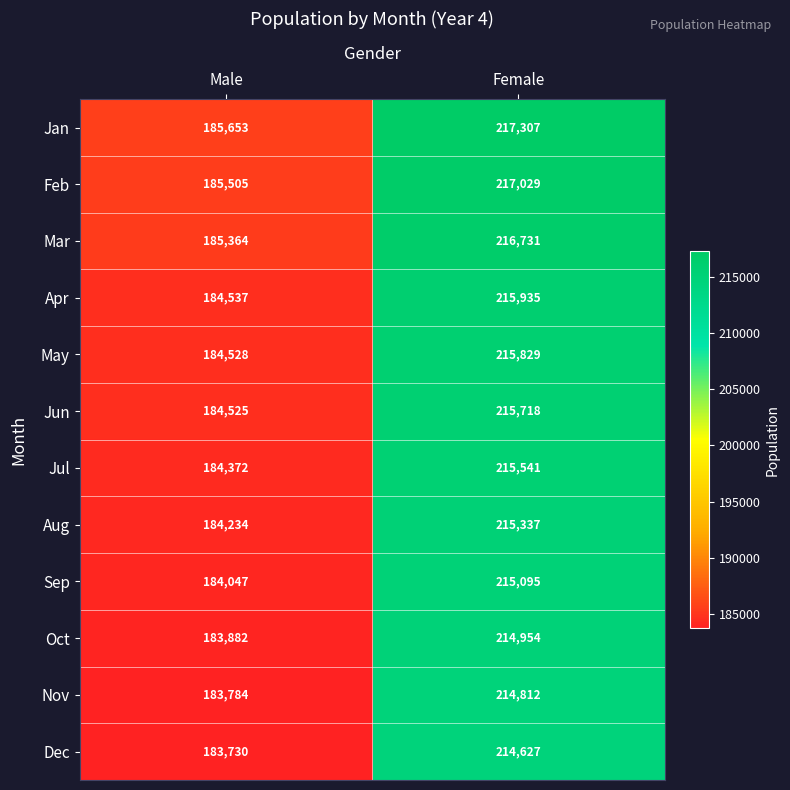

What is the spread (max minus min) of values at Male?

1923